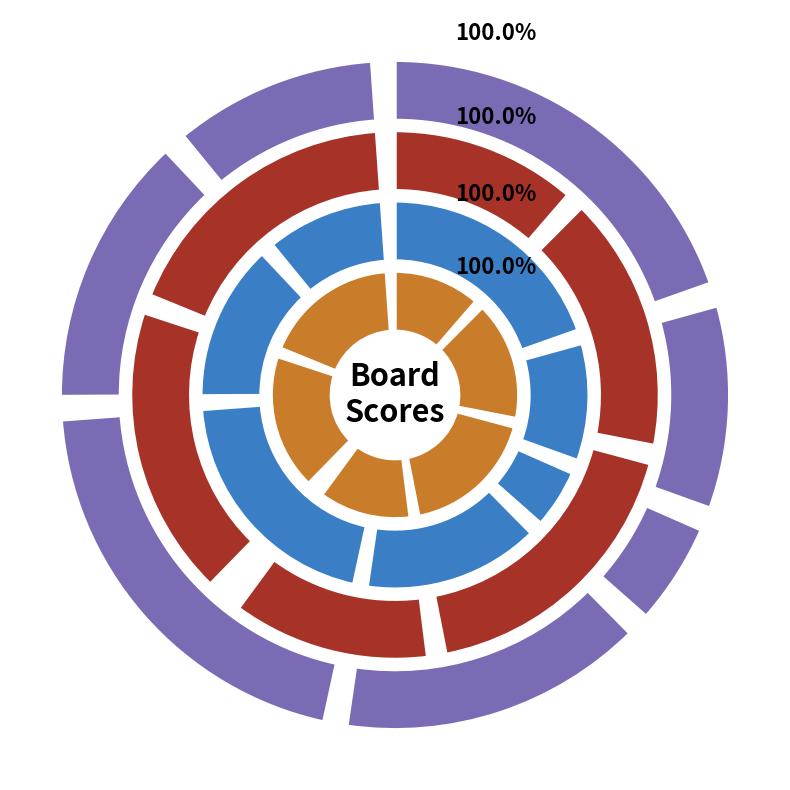

The 3 slice represents 19% of the pie. True or false?

True